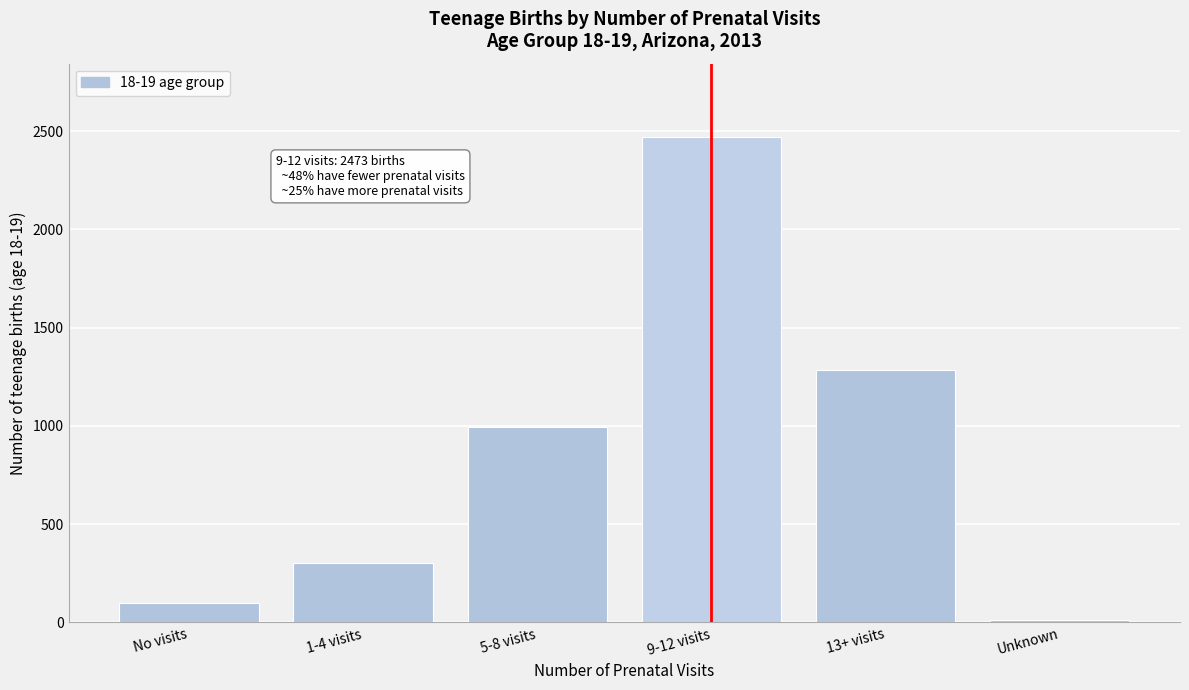

Reading right to left, list all the values displayed in this chart.

Unknown=15	13+ visits=1283	9-12 visits=2473	5-8 visits=995	1-4 visits=302	No visits=98